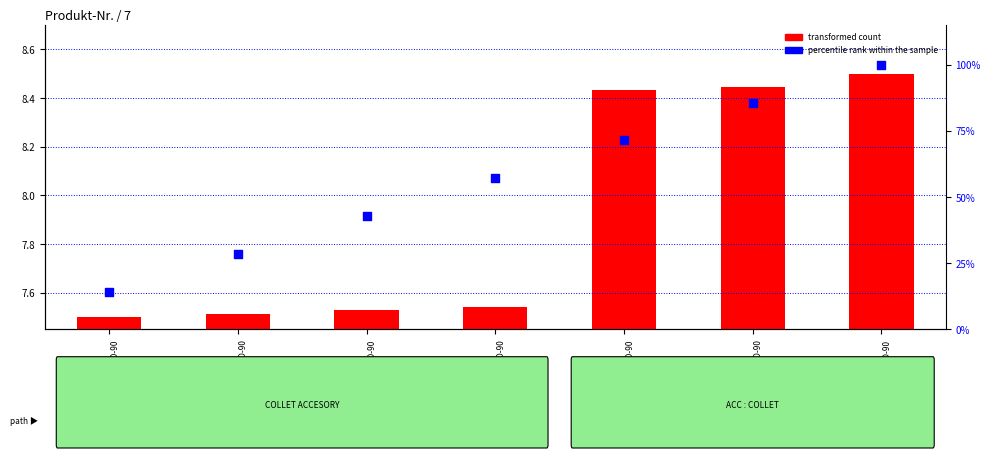

Which series has the largest total across all categories?

percentile rank within the sample